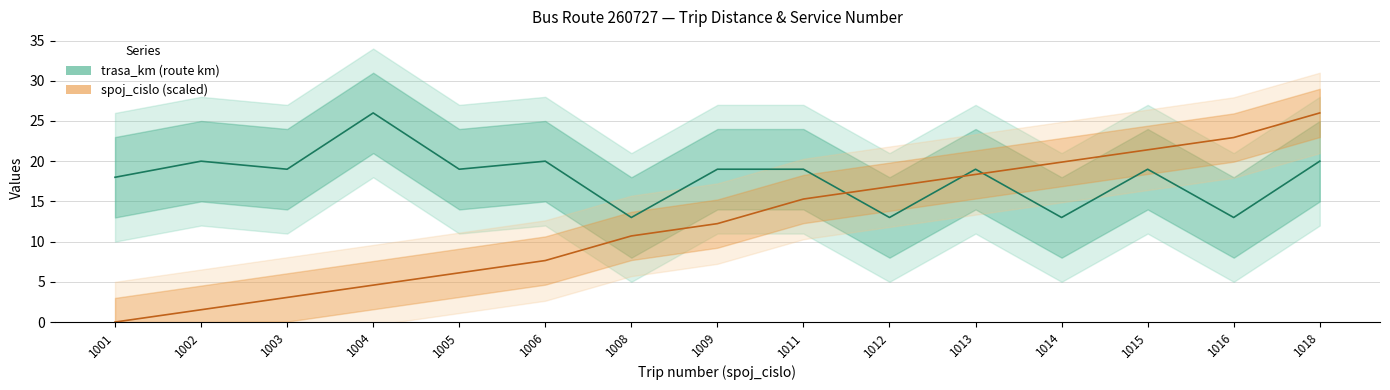

Which category has the highest value in the trasa_km series?

1004